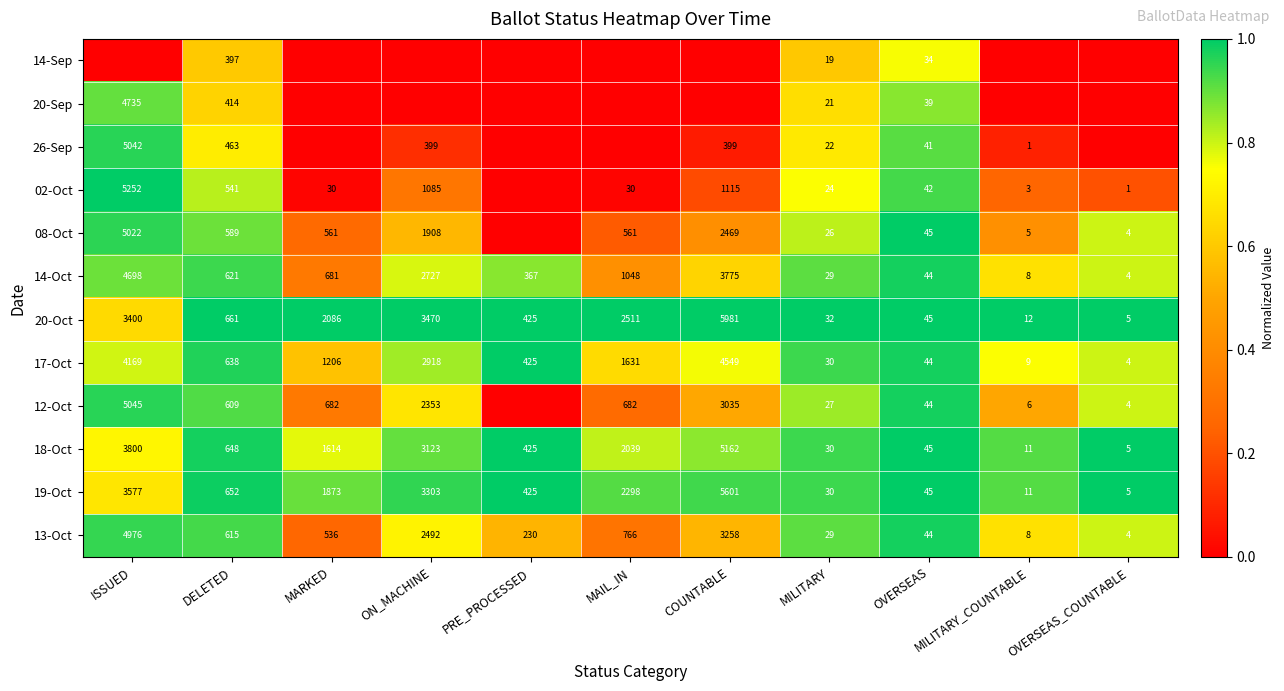

At which label does 18-Oct reach its peak?

COUNTABLE